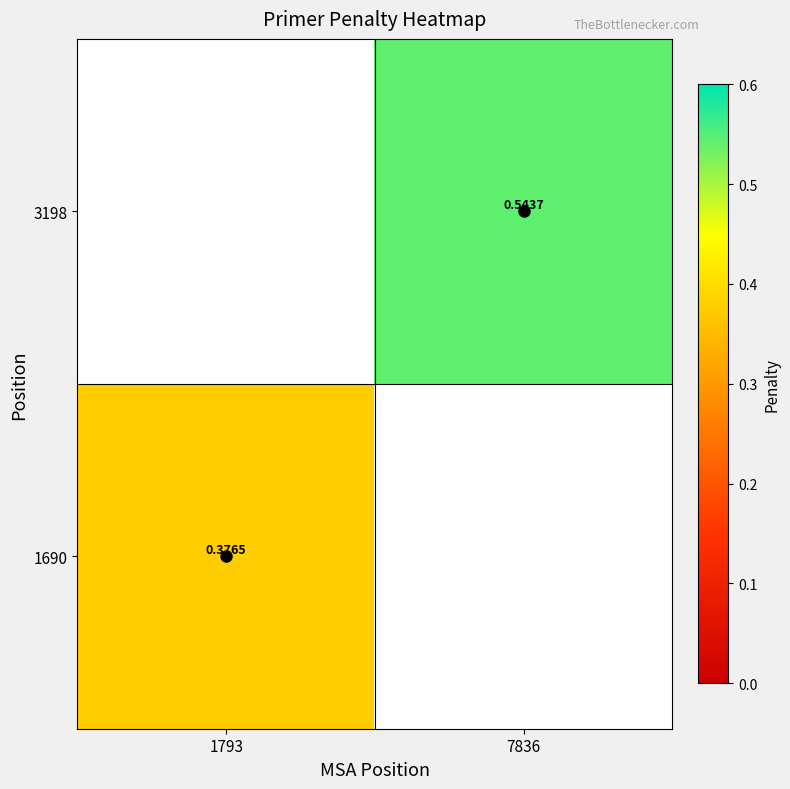

How many categories are shown in the chart?

2